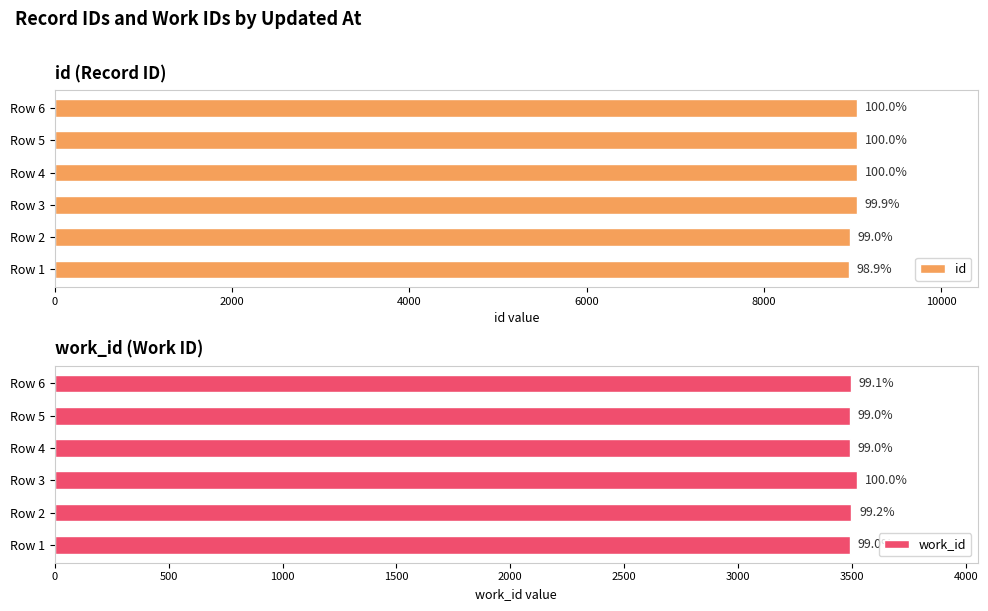

The value of work_id at 6000 is 3490. True or false?

True